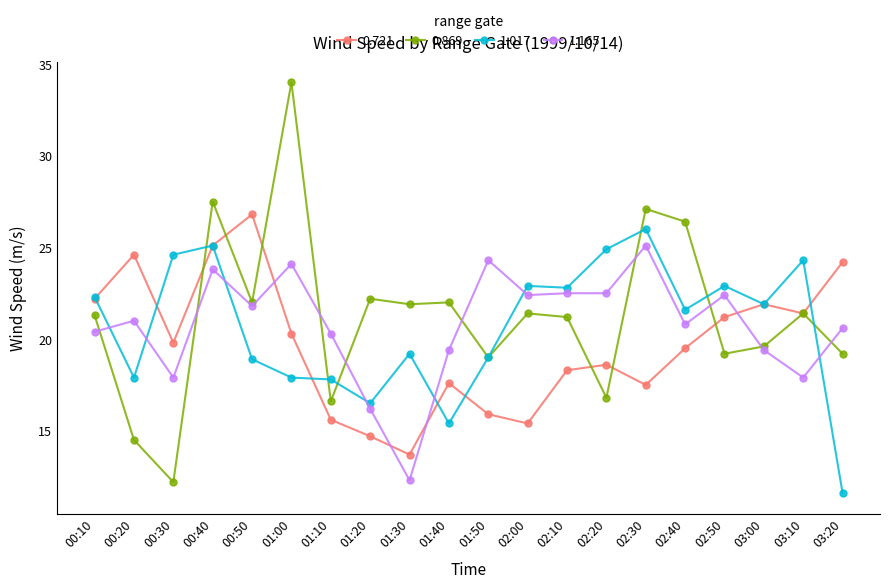

What is the difference between the maximum and minimum values in the 0.721 series?

13.1